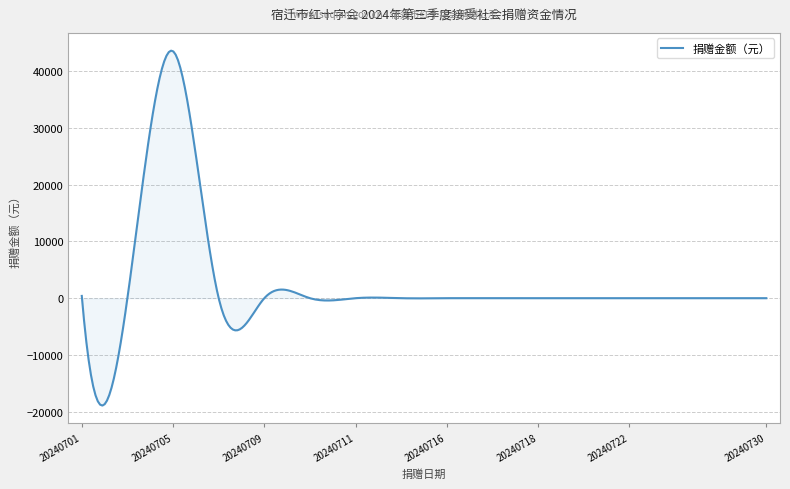

What is the maximum value shown in the chart?

43601.6